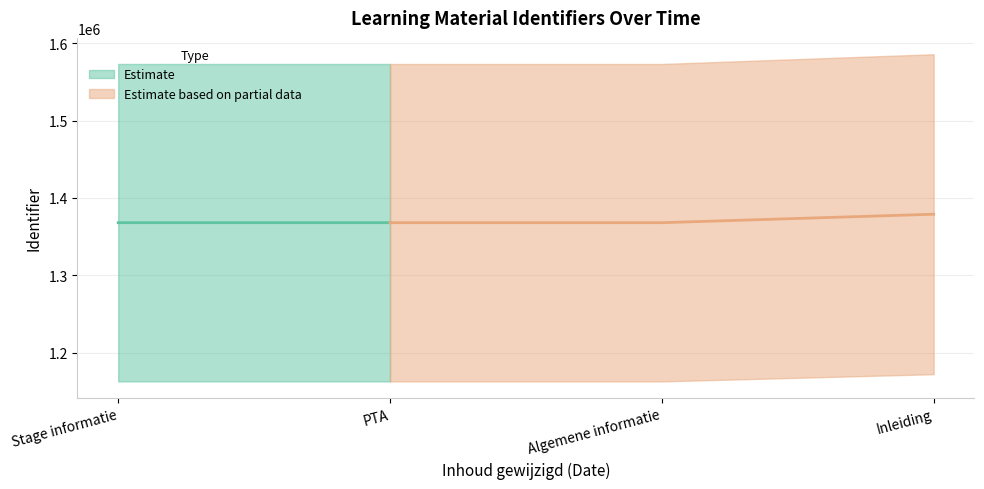

Rank the categories by value from highest to lowest.

Inleiding, PTA, Stage informatie, Algemene informatie